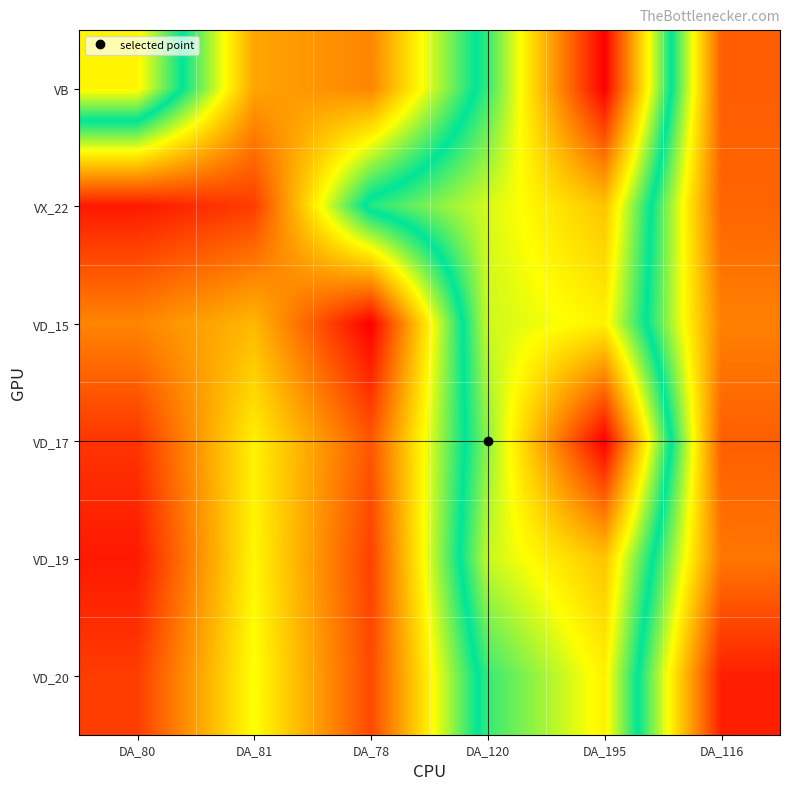

Reading left to right, transcribe all the data shown in this chart.

VB: DA_80=135.6	DA_81=83.3	DA_78=78.5	DA_120=119.5	DA_195=172.1	DA_116=72.7
VX_22: DA_80=62.4	DA_81=67.7	DA_78=118.2	DA_120=131.1	DA_195=142.9	DA_116=73.6
VD_15: DA_80=78.5	DA_81=86.0	DA_78=58.6	DA_120=130.5	DA_195=136.1	DA_116=77.8
VD_17: DA_80=66.6	DA_81=94.4	DA_78=71.5	DA_120=125.8	DA_195=172.1	DA_116=72.7
VD_19: DA_80=62.4	DA_81=95.3	DA_78=68.4	DA_120=130.0	DA_195=142.9	DA_116=76.3
VD_20: DA_80=67.7	DA_81=96.7	DA_78=69.6	DA_120=119.5	DA_195=136.1	DA_116=63.3